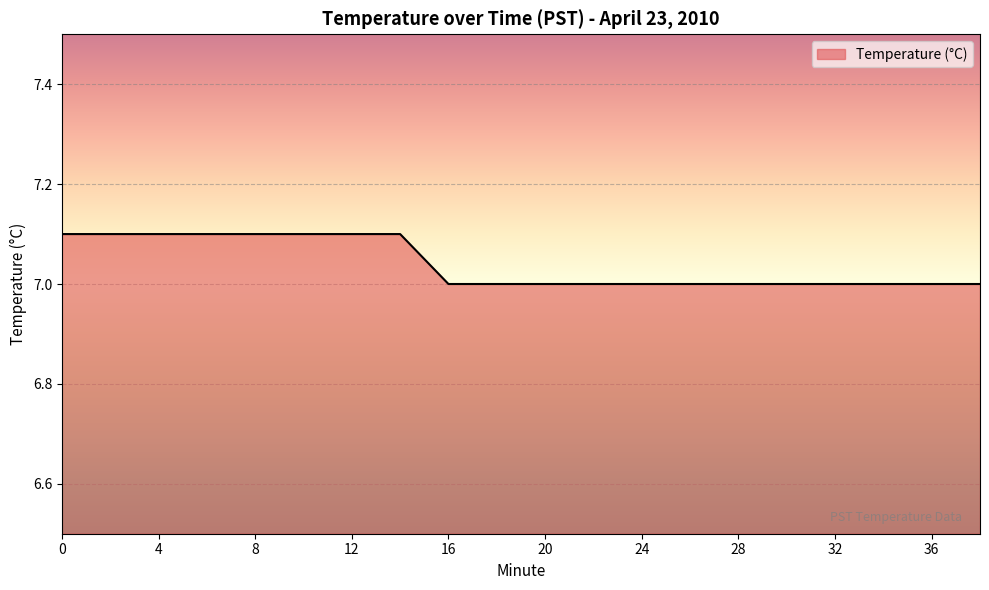

What is the maximum value shown in the chart?

7.1